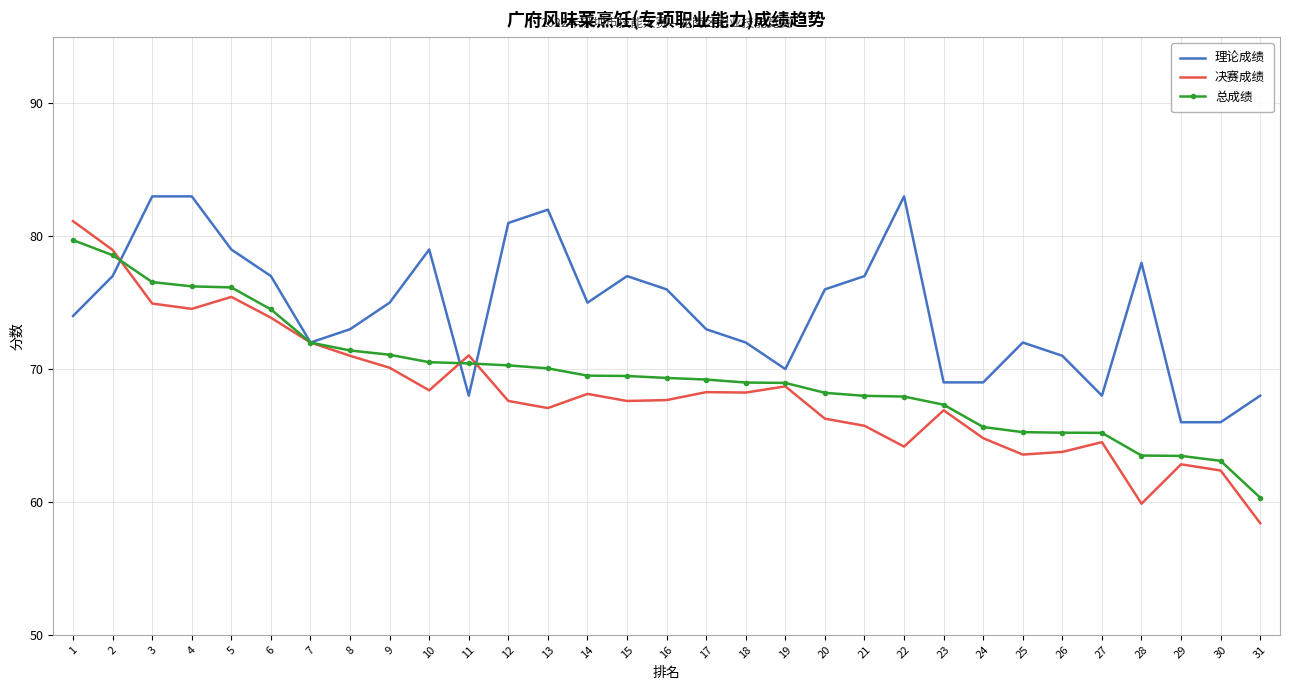

True or false: 决赛成绩 has a value of 114.0 at 16.

False